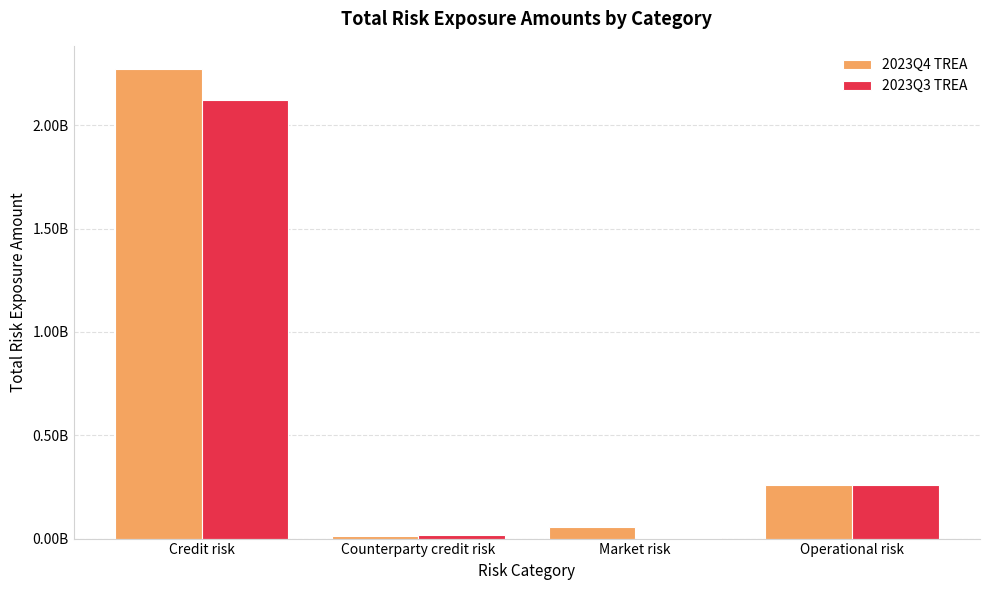

List the series in order of their peak value, lowest first.

2023Q3 TREA, 2023Q4 TREA